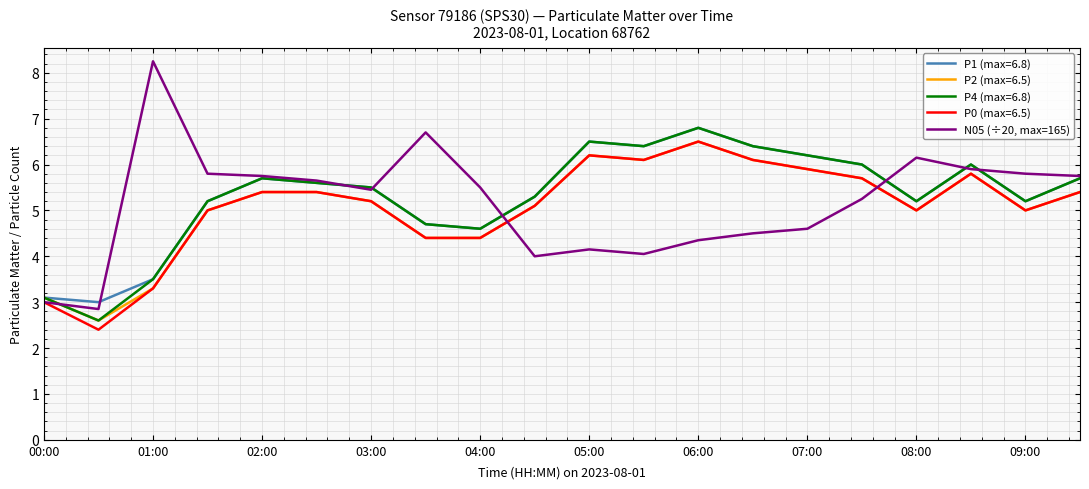

Which label corresponds to the largest value in the chart?

01:00